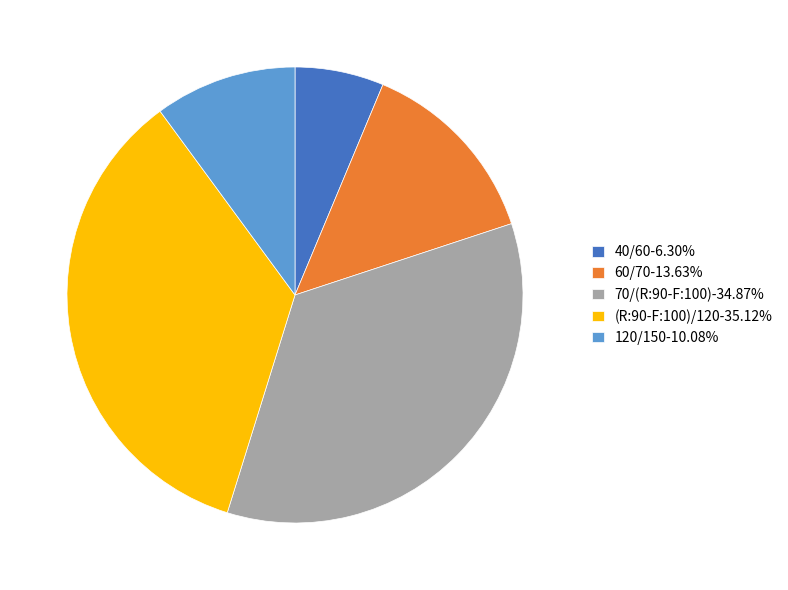

Is the sum of 60/70-13.63% and 40/60-6.30% greater than half?

No